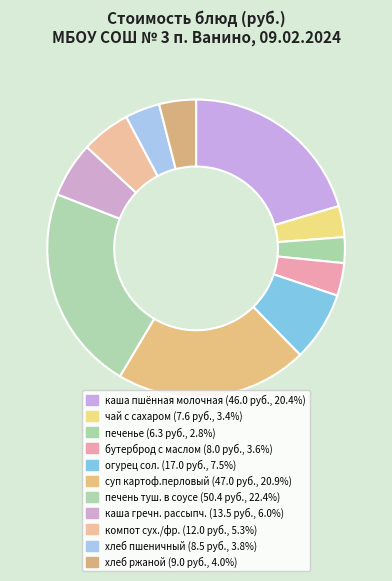

Does компот сух./фр. account for over 50% of the chart?

No